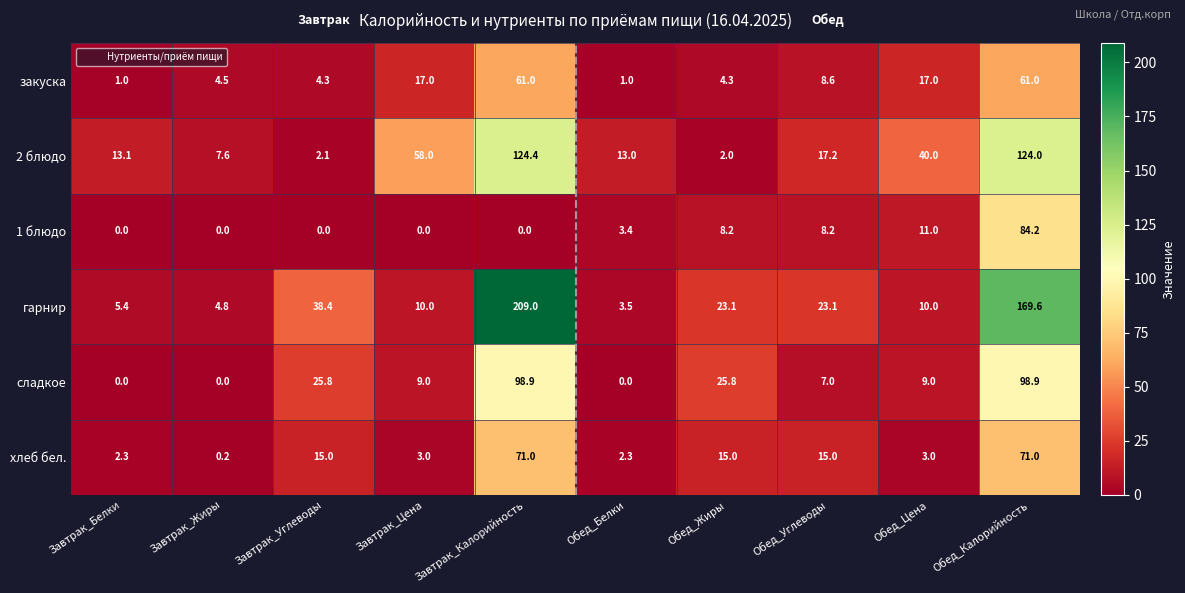

How many data points in хлеб бел. are less than 15?

5